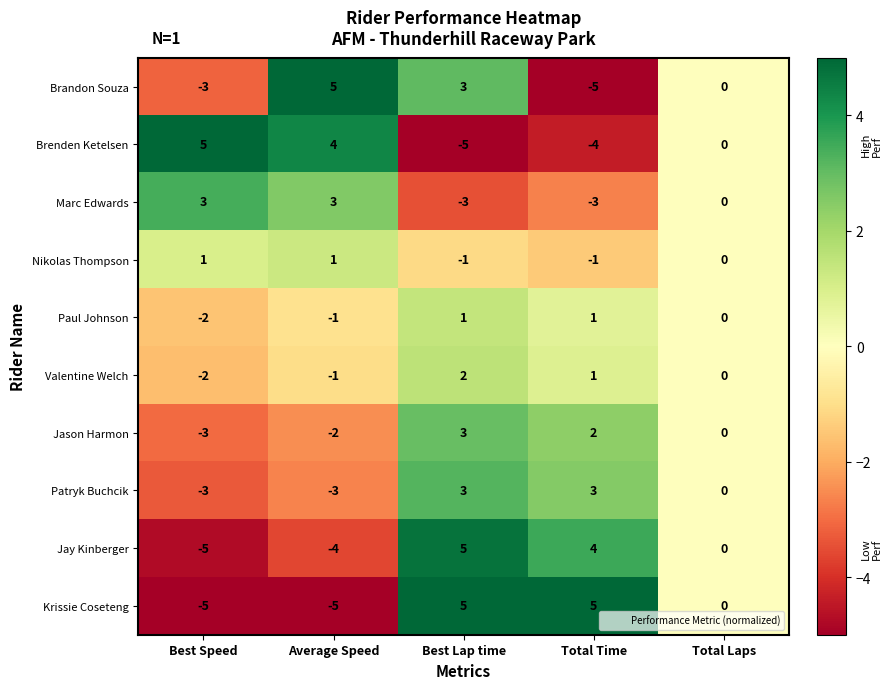

At which category is the sum across all series the highest?

Best Lap time